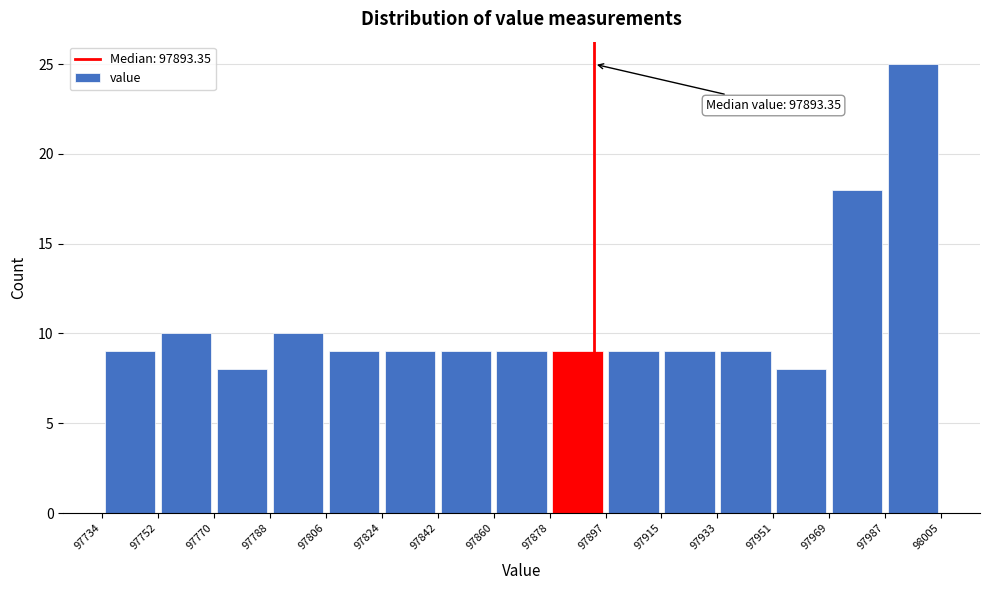

Which range on the x-axis has the tallest bar?

97987 to 98005